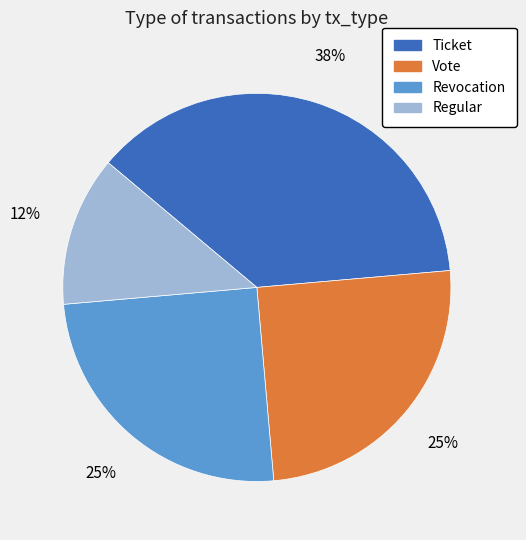

To the nearest percent, what portion does Revocation represent?

25%